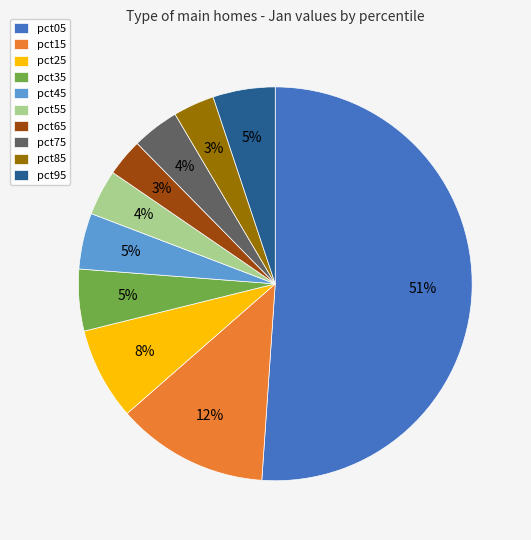

Do pct95 and pct85 together represent more than half of the pie?

No